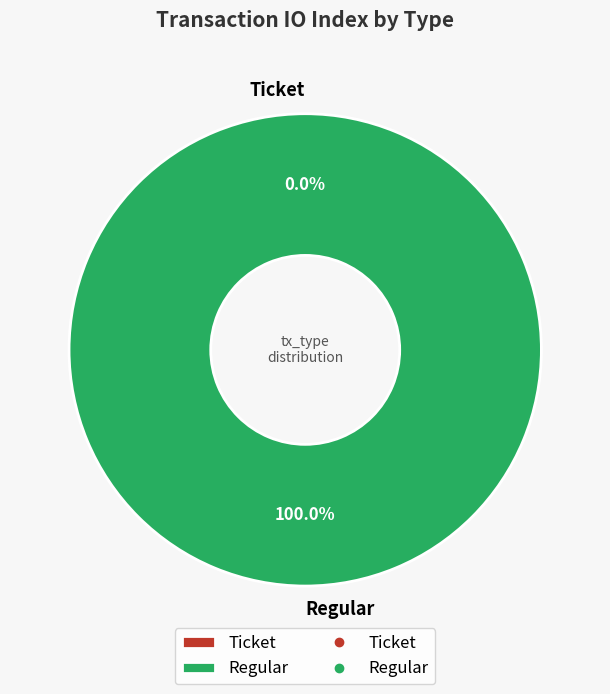

How many segments does this pie chart have?

2